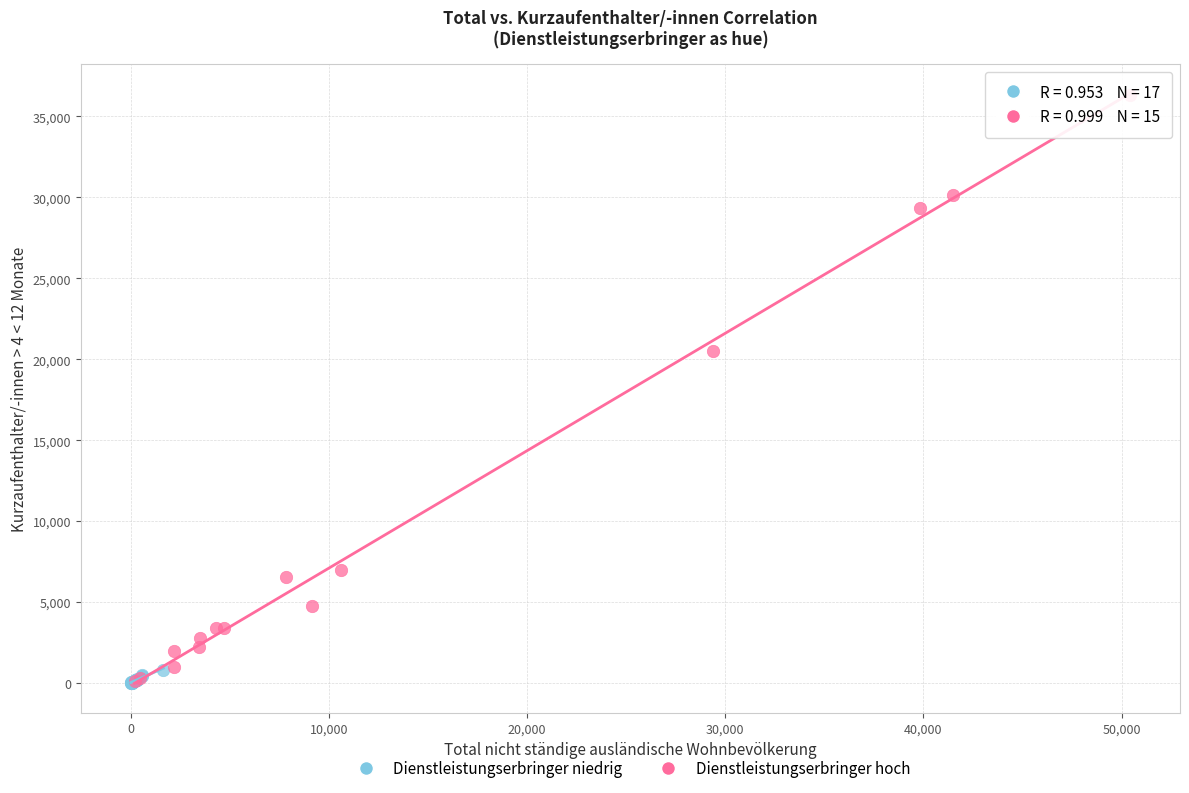

Which series has the widest spread of Y values?

Dienstleistungserbringer hoch